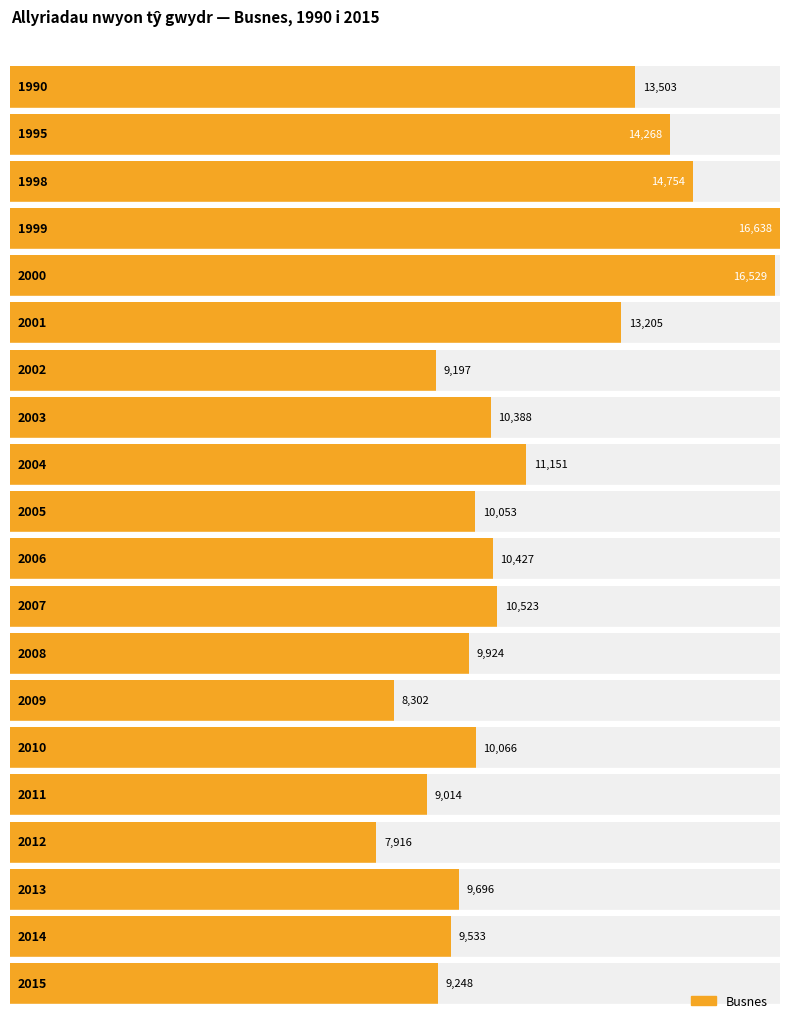

What is the ratio of the value at 2013 to the value at 2009?

1.2